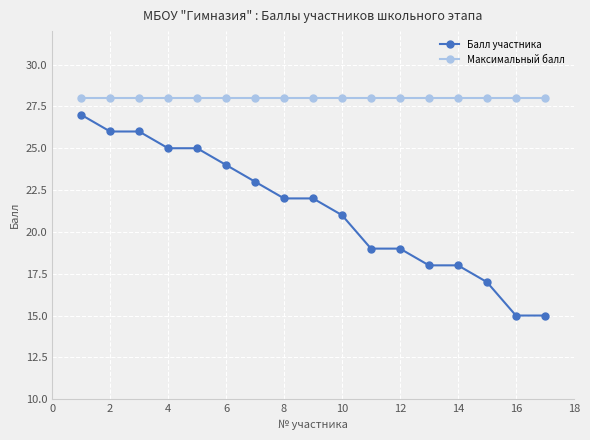

Reading left to right, list all the values displayed in this chart.

Балл участника: 27	26	26	25	25	24	23	22	22	21	19	19	18	18	17	15	15
Максимальный балл: 28	28	28	28	28	28	28	28	28	28	28	28	28	28	28	28	28